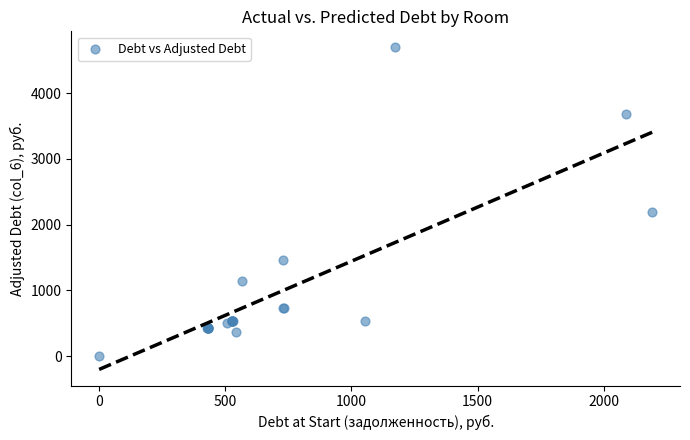

What Y value in the scatter plot is closest to 2347?

2193.8